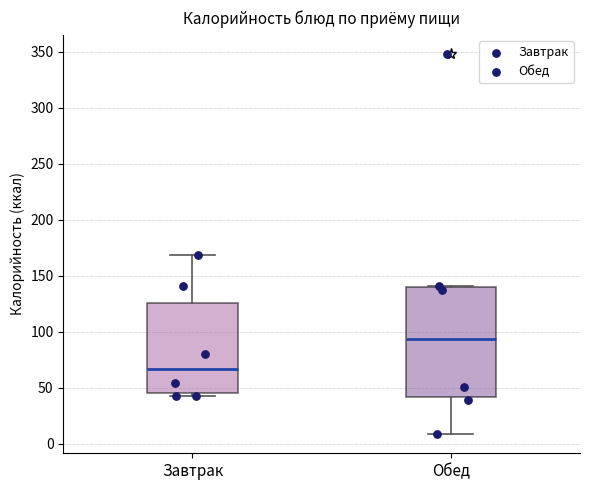

Reading left to right, read every box against the y-axis: the position of its median line, the range the box covers, and the ends of its whiskers. The values are not printed on the chart, so give them approximately, as read against the axis.

Завтрак: median 65, box 45 to 125, whiskers 45 (just below the box's lower edge) to 170
Обед: median 95, box 40 to 140, whiskers 10 to 140